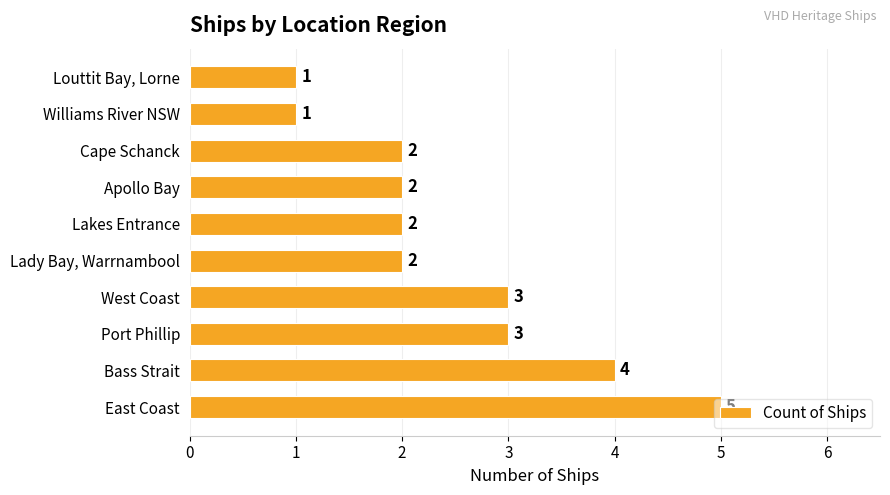

What is the smallest value displayed?

1